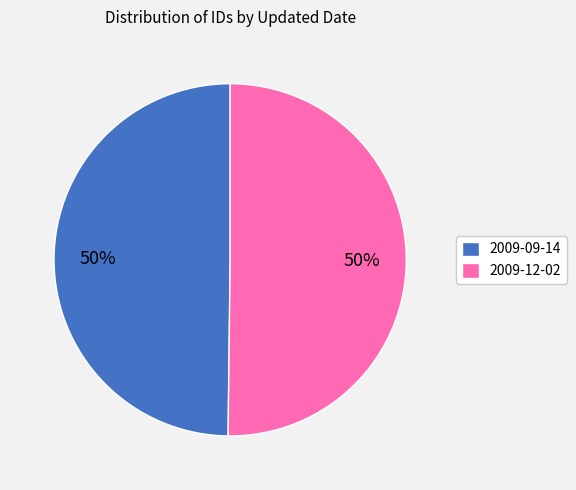

The 2009-09-14 slice represents 56% of the pie. True or false?

False